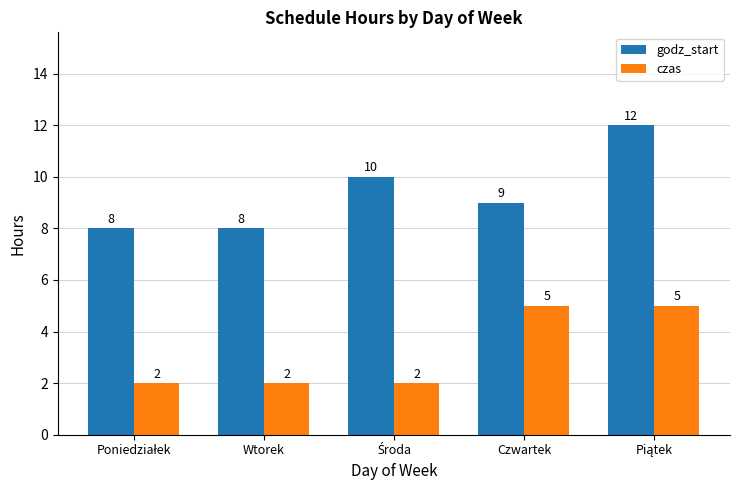

How many godz_start values are between 8 and 10?

4